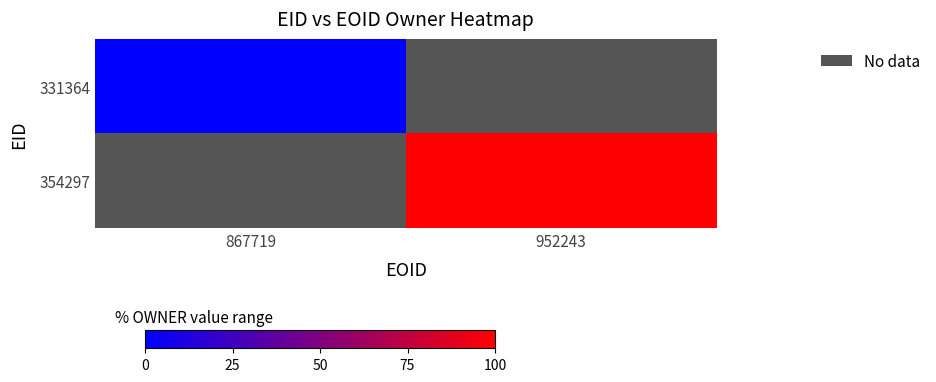

Rank the categories by 354297 value from lowest to highest.

867719, 952243